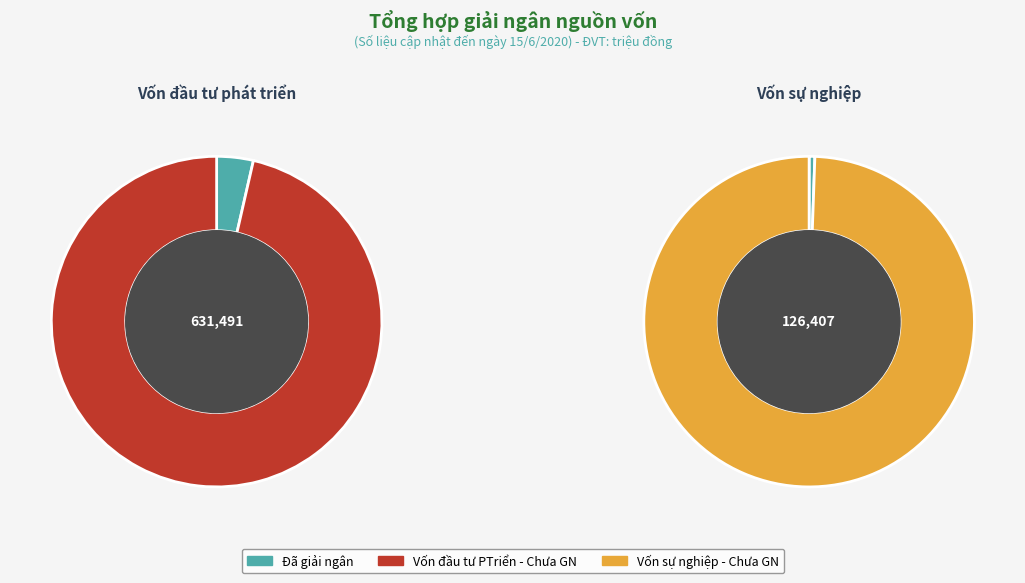

What percentage do Vốn đầu tư phát triển and Vốn sự nghiệp together represent?

100.0%